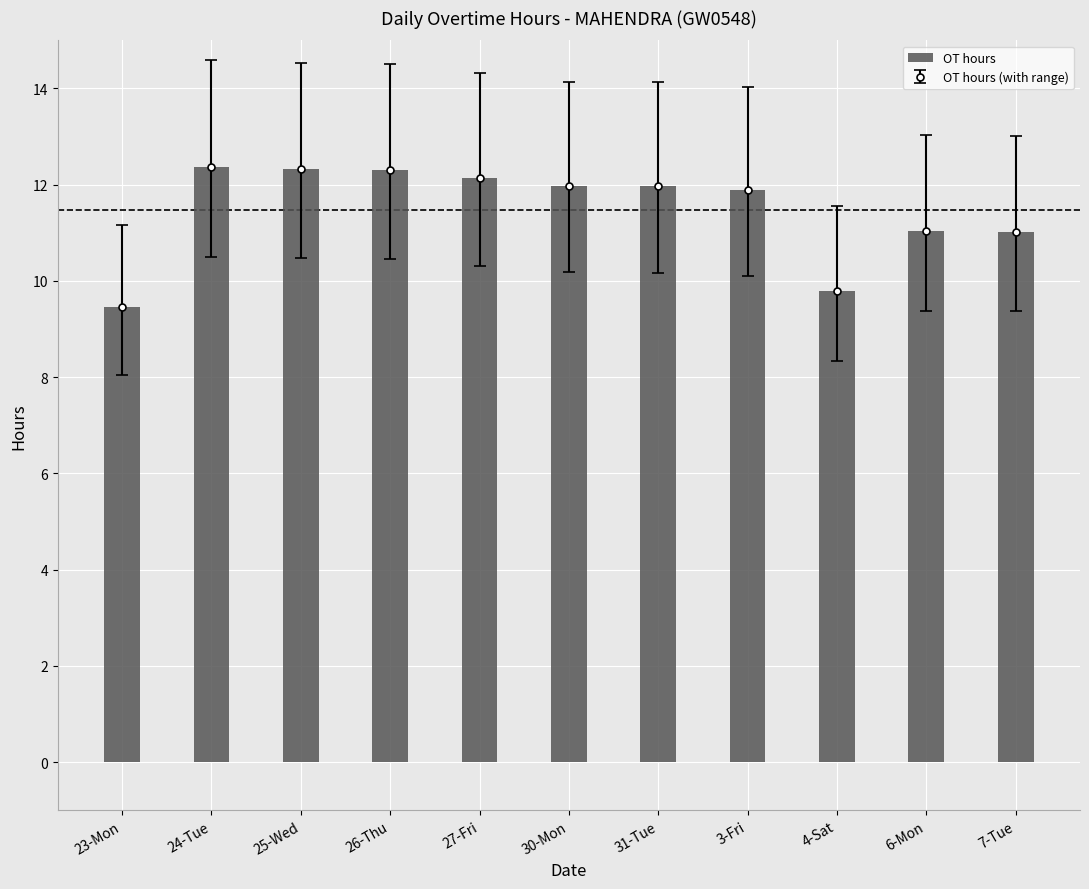

What is the difference between the second highest and second lowest values?

2.5